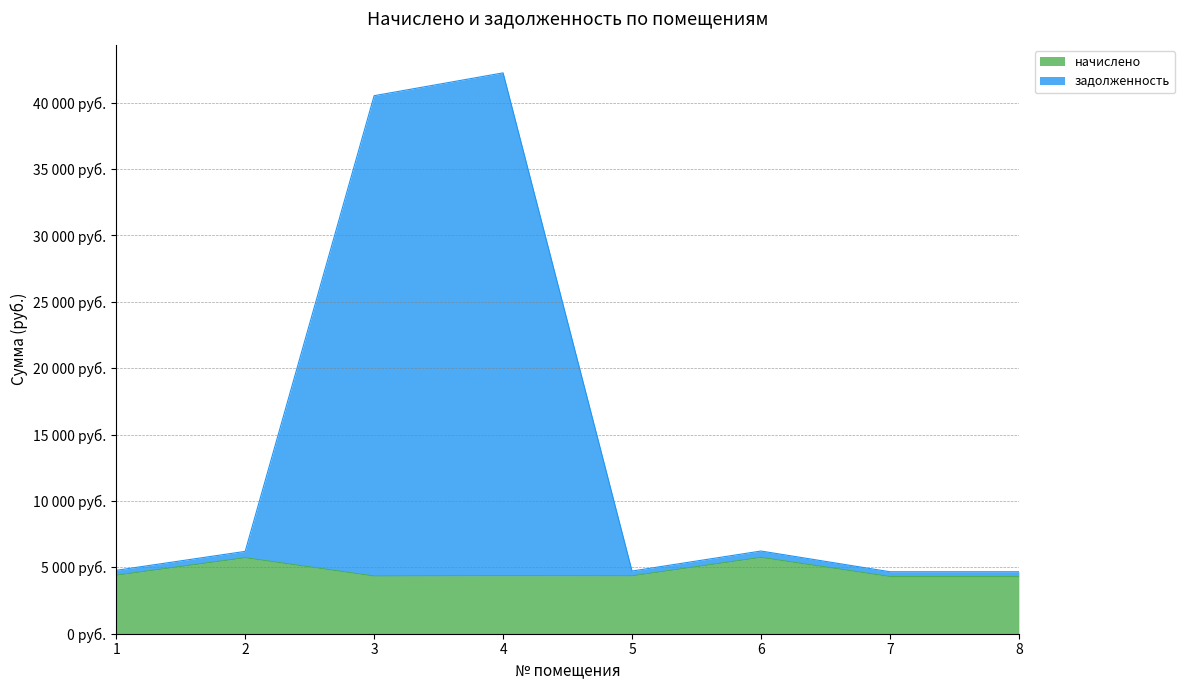

Does the chart have visible grid lines?

Yes